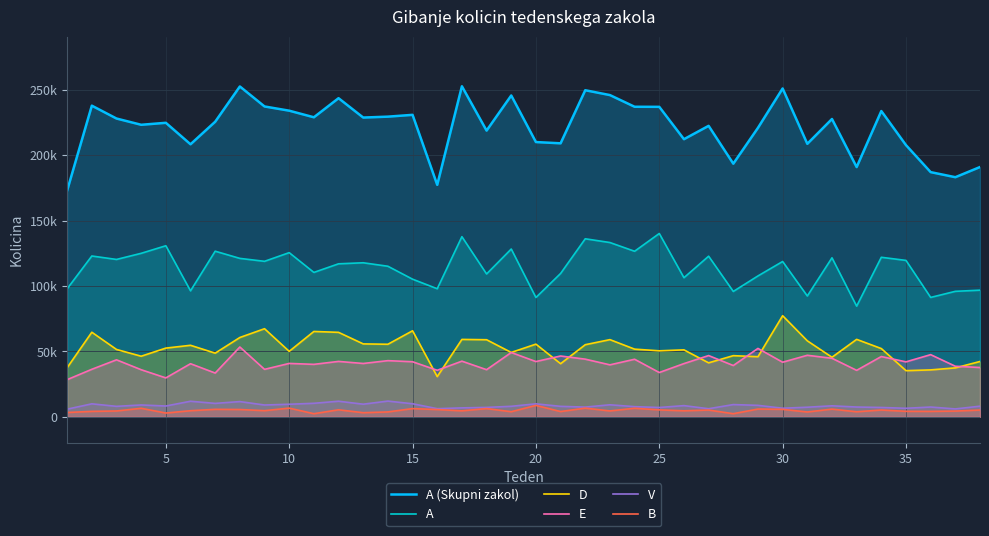

Which series has the widest spread of values?

A (Skupni zakol)